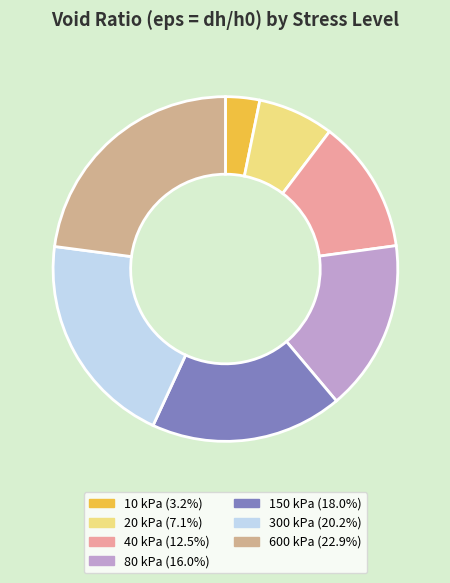

How many slices are in this pie chart?

7